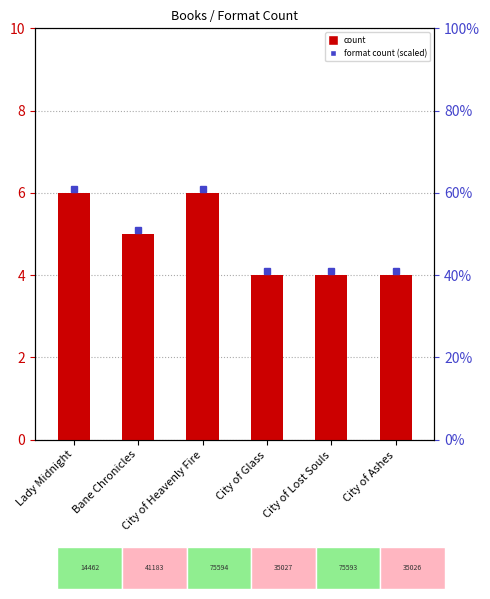

Reading right to left, what are all the values shown in this chart?

City of Ashes=4	City of Lost Souls=4	City of Glass=4	City of Heavenly Fire=6	Bane Chronicles=5	Lady Midnight=6